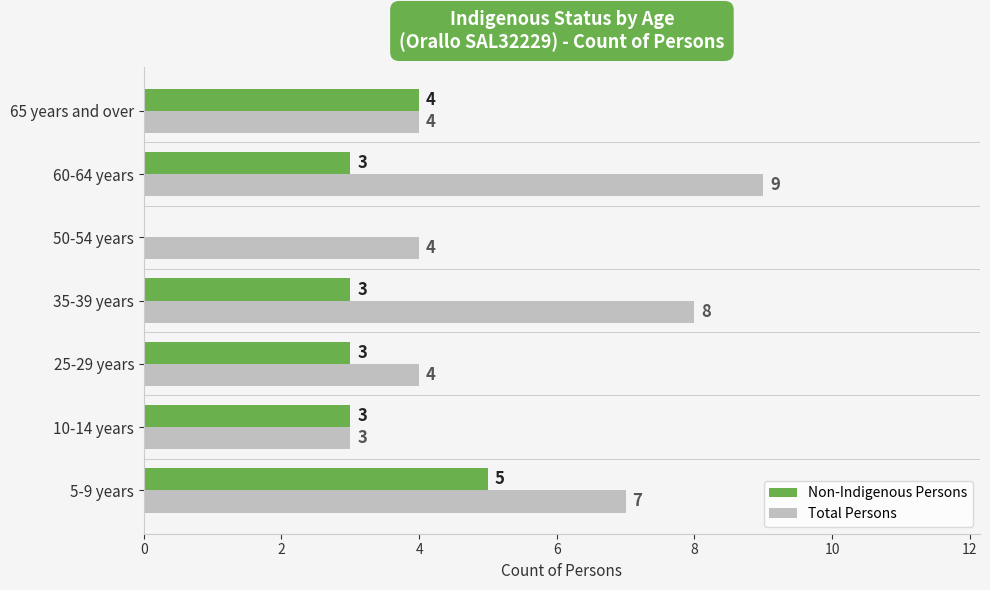

What is the greatest value displayed?

9